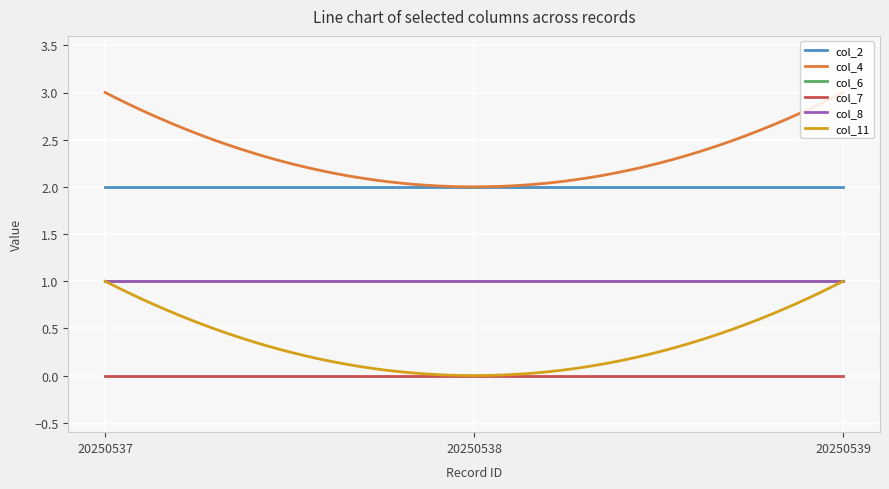

Which series has the widest spread of values?

col_4